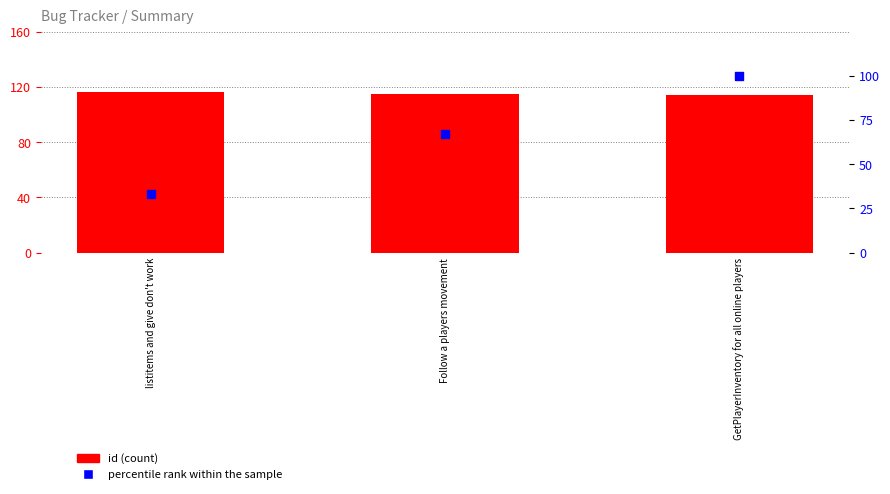

At which category is the sum across all series the highest?

GetPlayerInventory for all online players